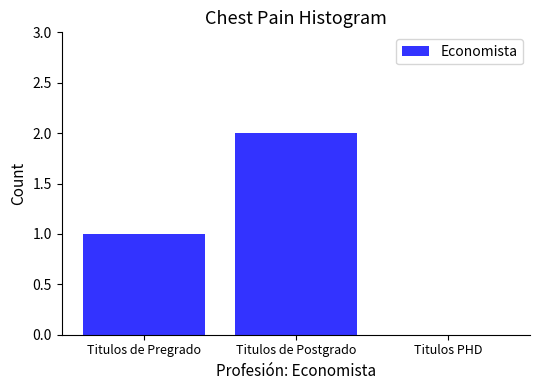

Between Titulos PHD and Titulos de Pregrado, which is larger?

Titulos de Pregrado